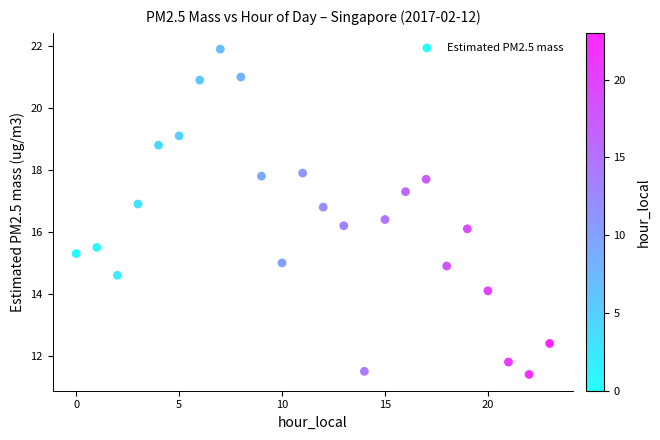

What is the range of Y values (max minus min)?

10.5